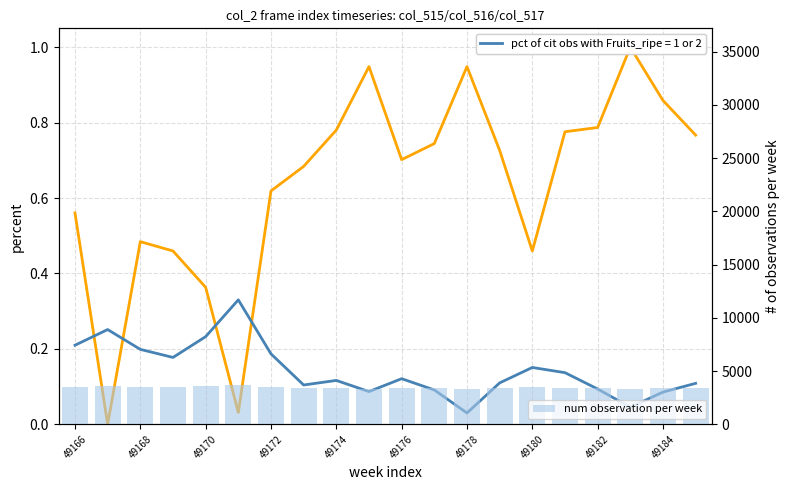

The value of col_516 normalized at 49172 is 0.2. True or false?

False